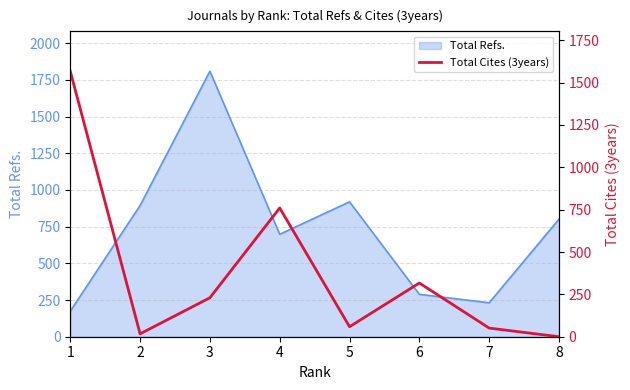

How many values exceed 230?

3